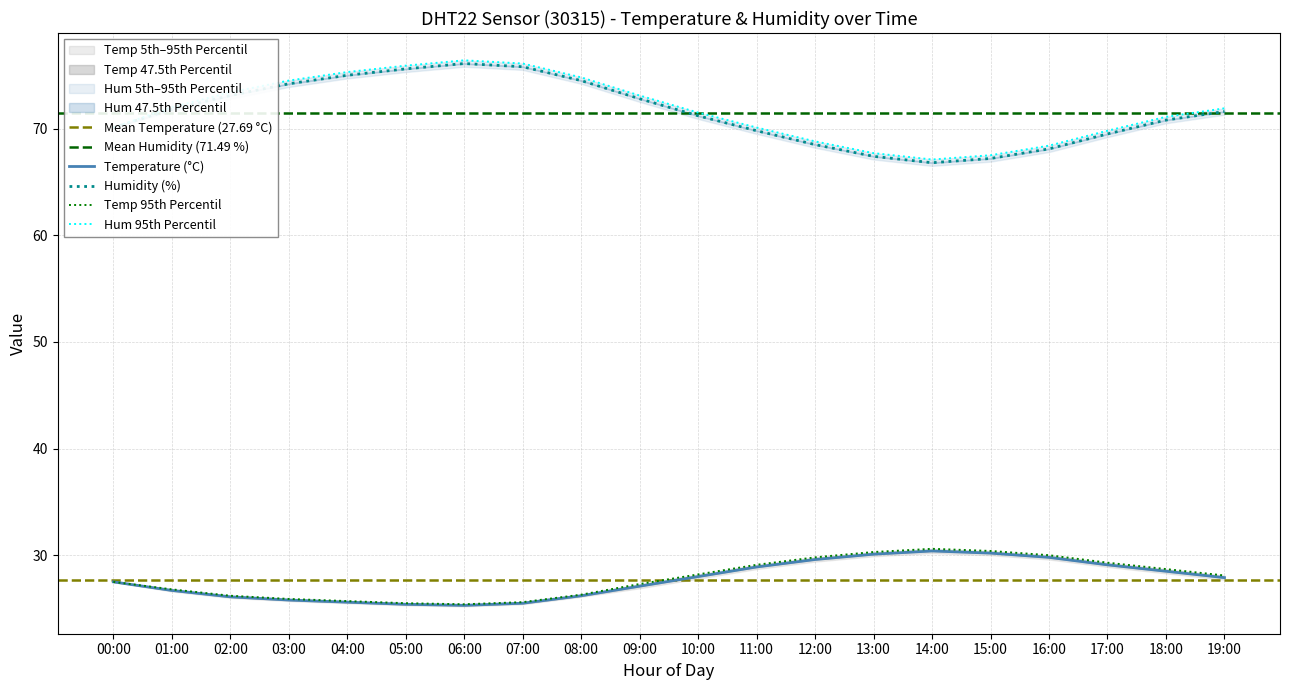

Reading left to right, transcribe all the data shown in this chart.

temperature: 00:00=27.5	01:00=26.7	02:00=26.1	03:00=25.8	04:00=25.6	05:00=25.4	06:00=25.3	07:00=25.5	08:00=26.2	09:00=27.1	10:00=28.0	11:00=28.9	12:00=29.6	13:00=30.1	14:00=30.4	15:00=30.2	16:00=29.8	17:00=29.1	18:00=28.5	19:00=27.9
humidity: 00:00=70.1	01:00=71.8	02:00=73.1	03:00=74.2	04:00=75.0	05:00=75.6	06:00=76.1	07:00=75.8	08:00=74.5	09:00=72.8	10:00=71.2	11:00=69.8	12:00=68.5	13:00=67.4	14:00=66.8	15:00=67.2	16:00=68.1	17:00=69.5	18:00=70.8	19:00=71.6
temp_p5: 00:00=27.5	01:00=26.8	02:00=26.2	03:00=25.9	04:00=25.7	05:00=25.5	06:00=25.4	07:00=25.6	08:00=26.3	09:00=27.3	10:00=28.2	11:00=29.1	12:00=29.8	13:00=30.3	14:00=30.6	15:00=30.4	16:00=30.0	17:00=29.3	18:00=28.7	19:00=28.1
hum_p5: 00:00=70.1	01:00=72.0	02:00=73.4	03:00=74.5	04:00=75.3	05:00=75.9	06:00=76.4	07:00=76.1	08:00=74.8	09:00=73.1	10:00=71.5	11:00=70.1	12:00=68.8	13:00=67.7	14:00=67.1	15:00=67.5	16:00=68.4	17:00=69.8	18:00=71.1	19:00=71.9